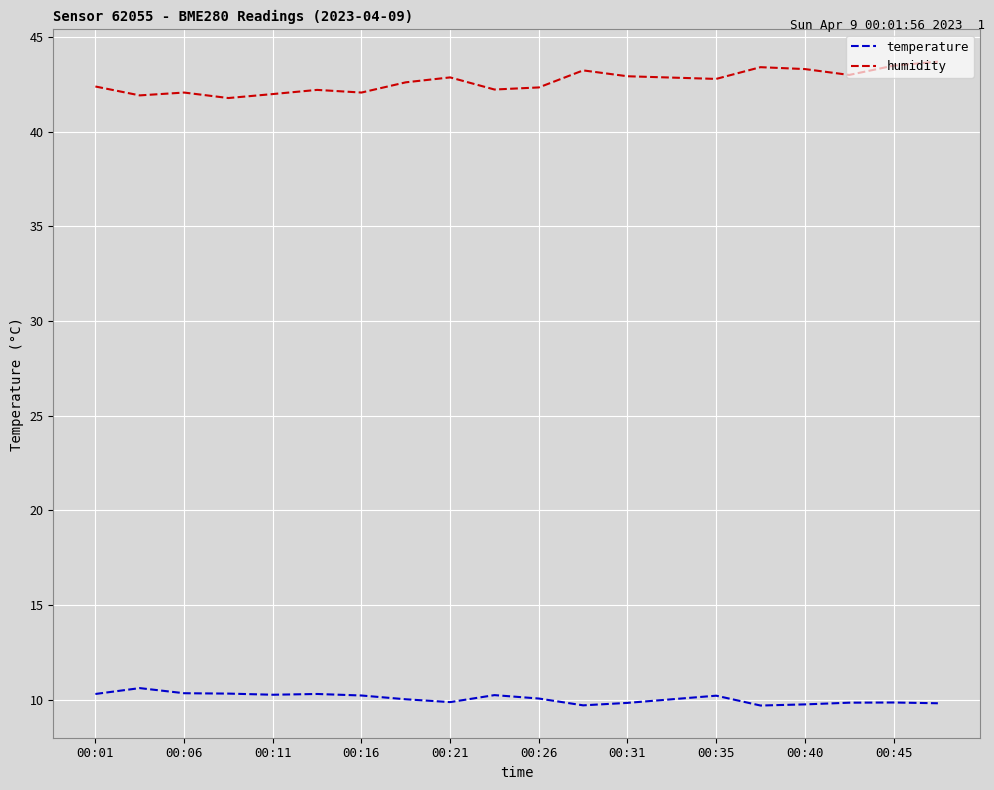

What is the maximum value shown in the chart?

43.7